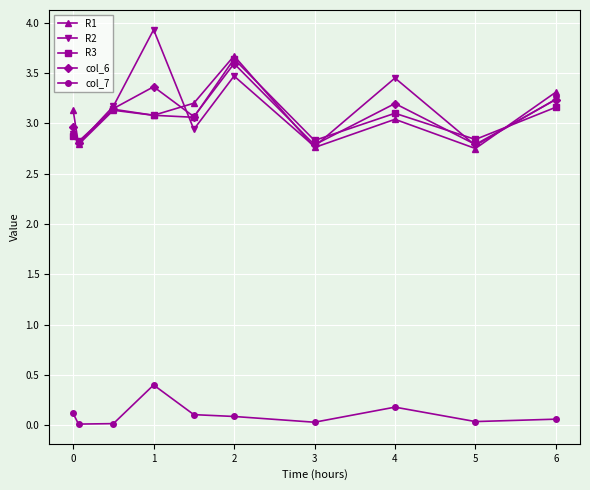

What is the greatest value displayed?

3.9